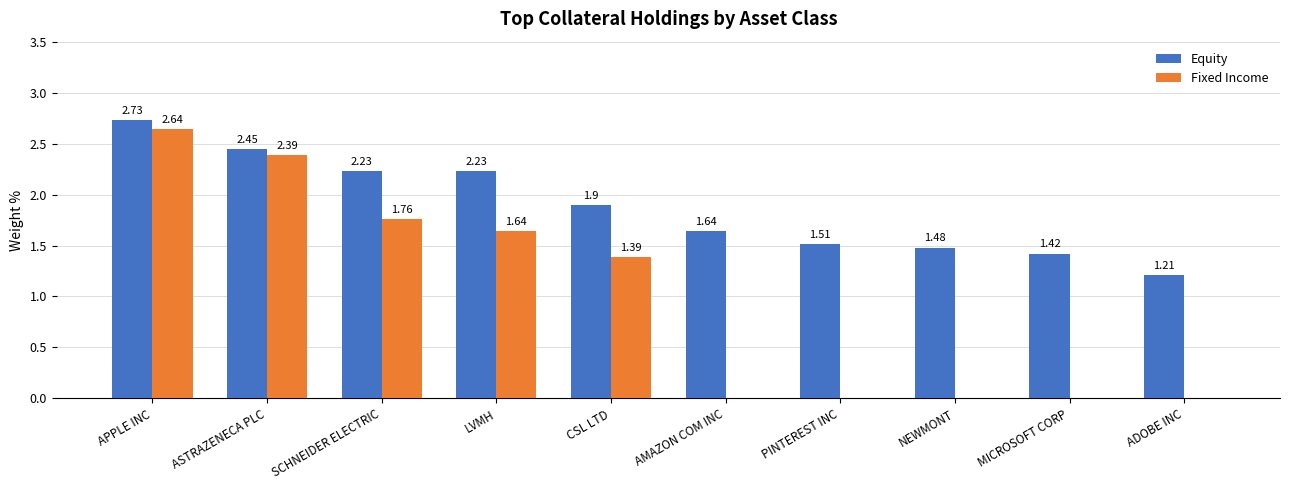

What is the sum of all Fixed Income values?

9.8